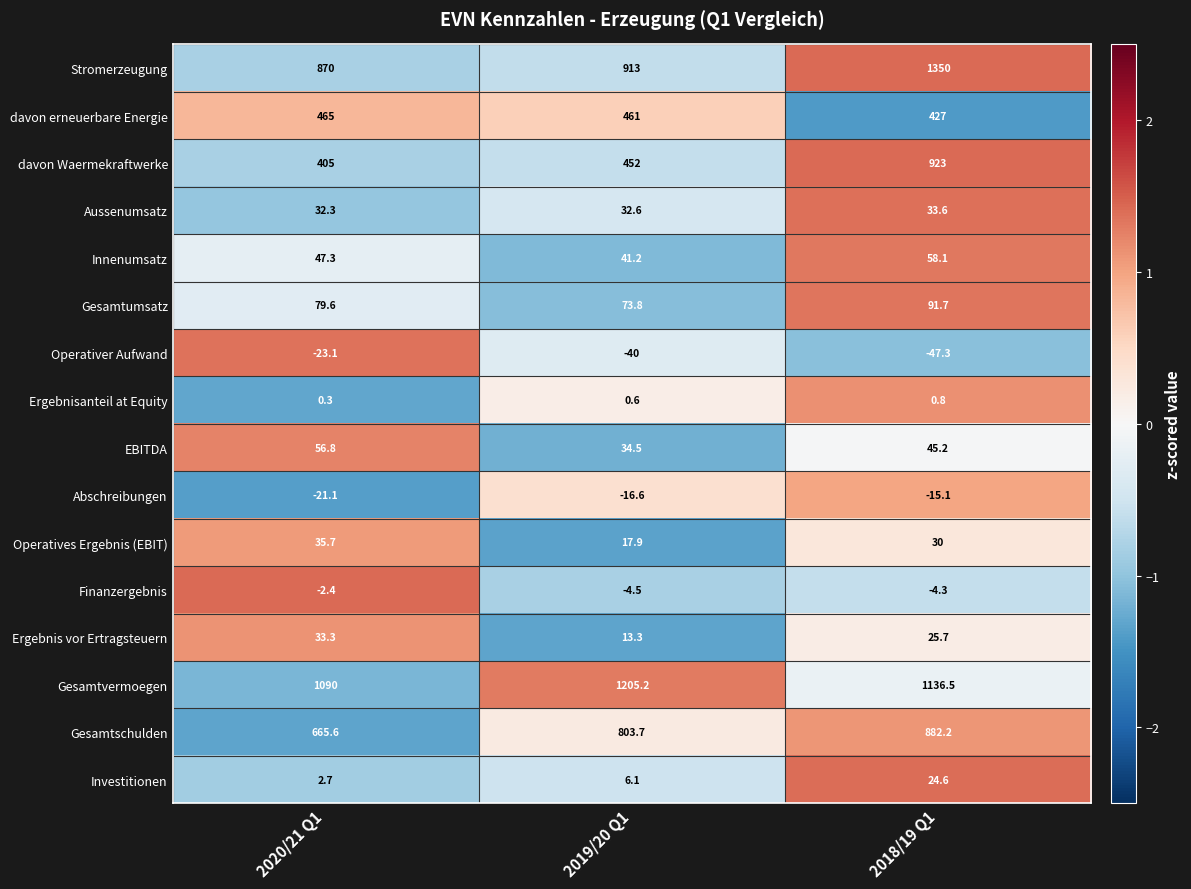

Is it true that Aussenumsatz equals 32.3 at 2020/21 Q1?

True